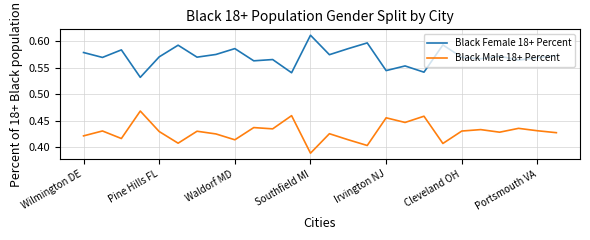

List the series in order of their peak value, highest first.

Black Female 18+ Percent, Black Male 18+ Percent